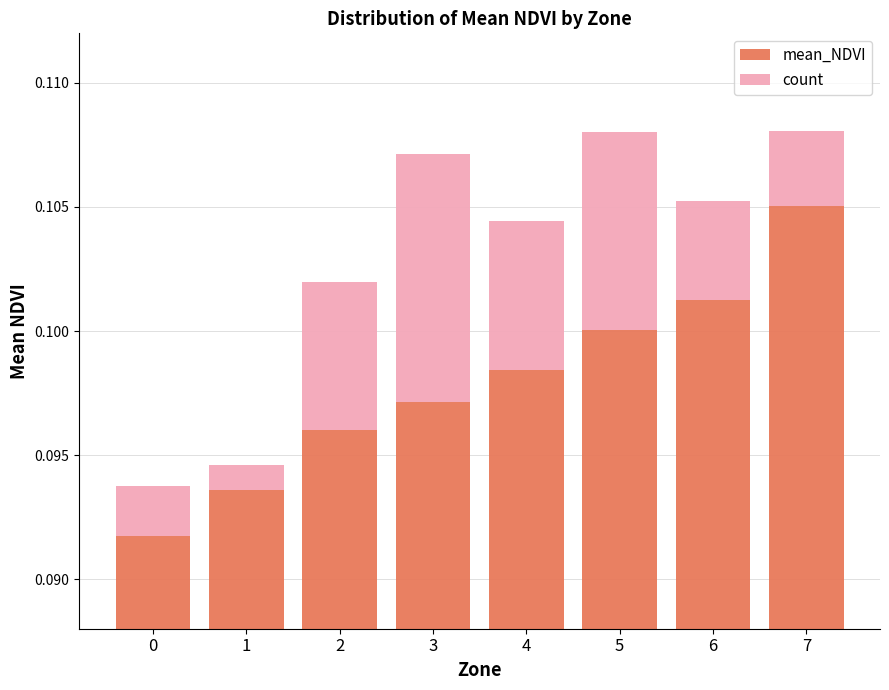

Which label corresponds to the largest value in the chart?

7